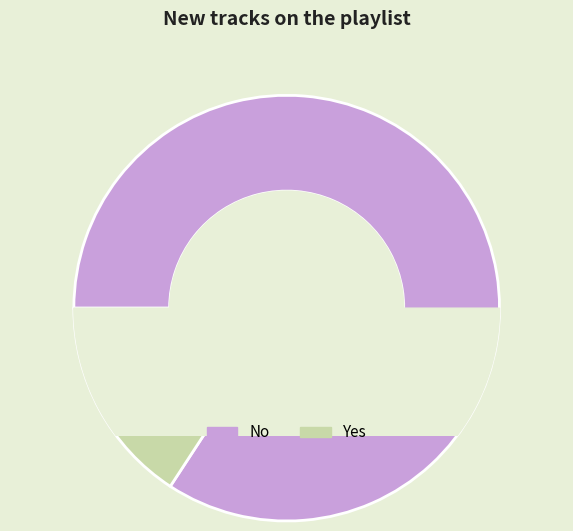

What is the ratio of the value at Yes to the value at No?

0.2